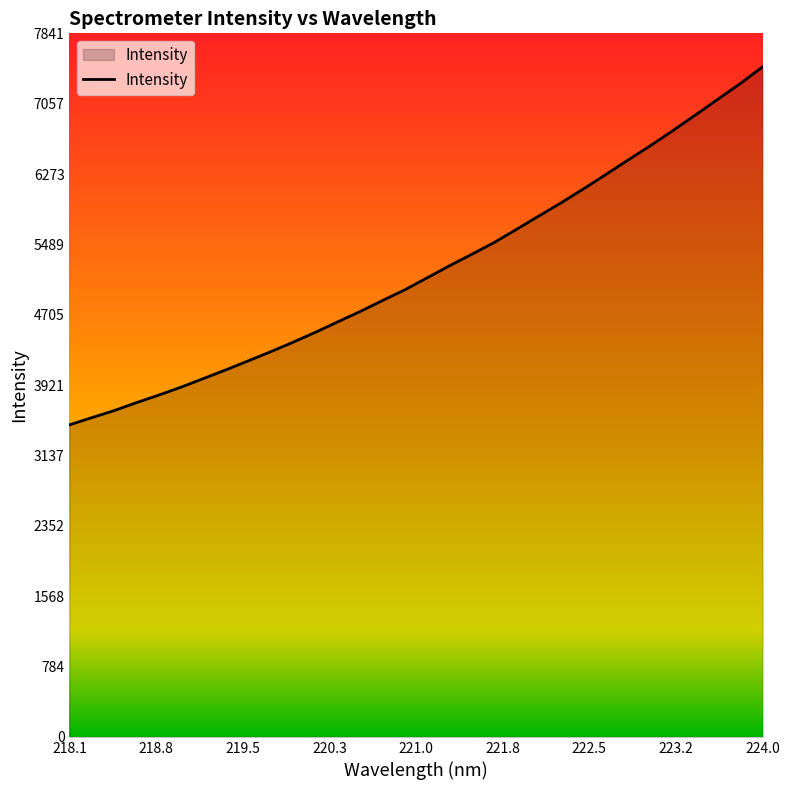

What is the sum of all values?

166450.0